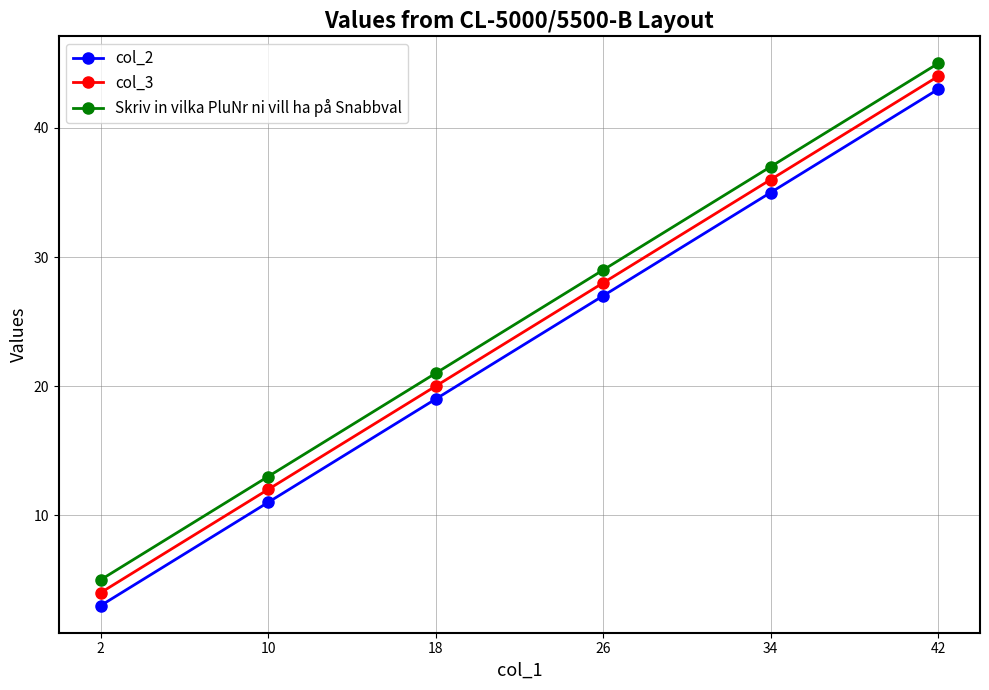

What is the maximum value shown in the chart?

45